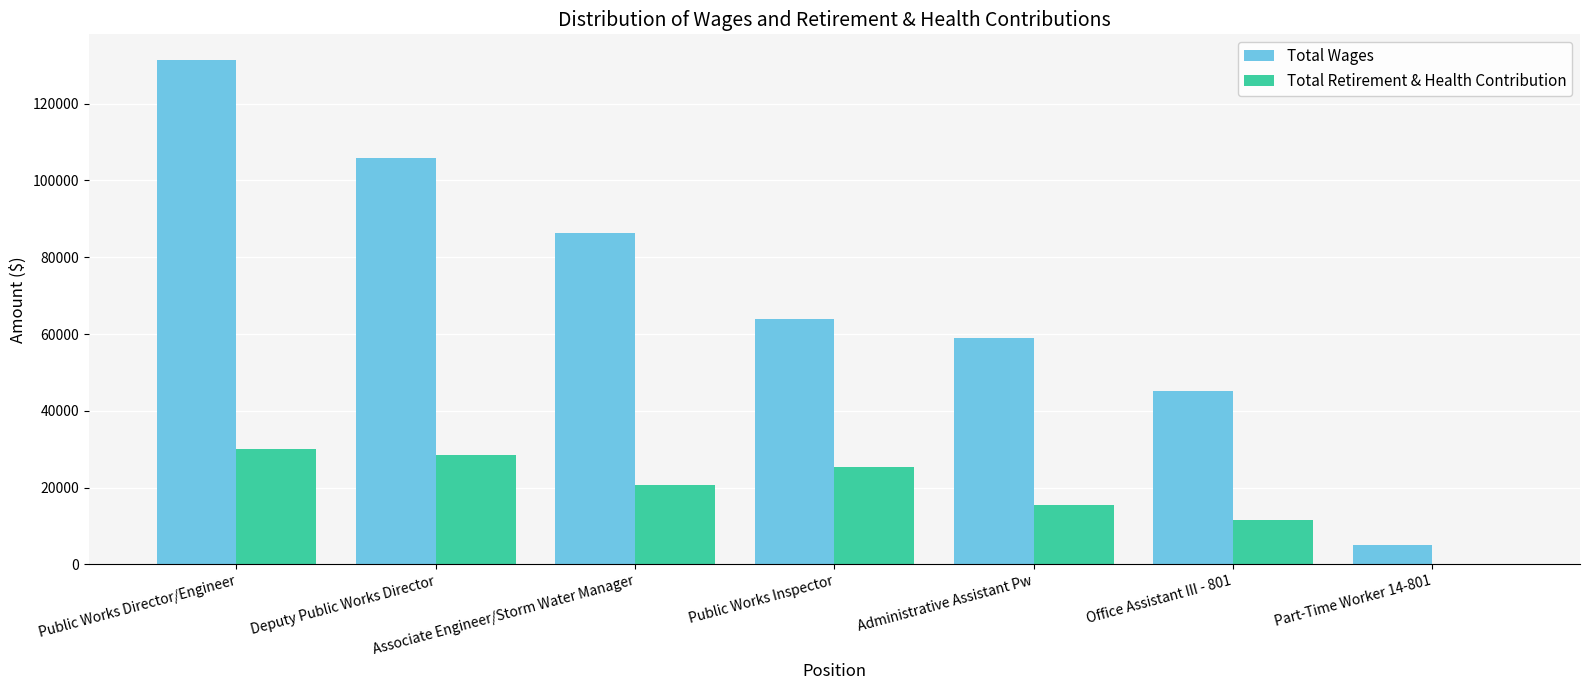

What is the sum of all Total Retirement & Health Contribution values?

131828